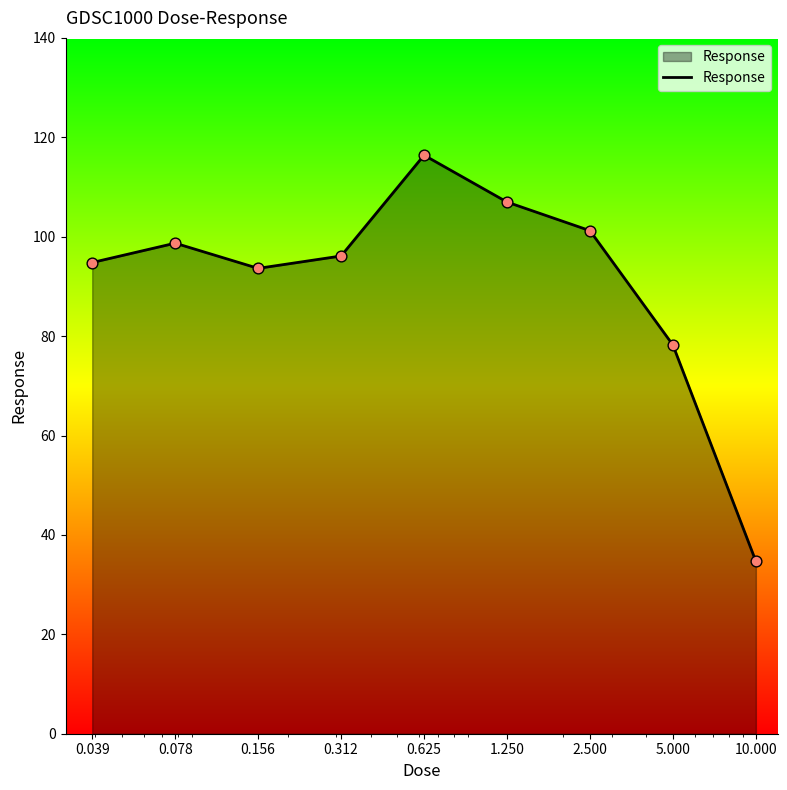

What is the maximum value shown in the chart?

116.4